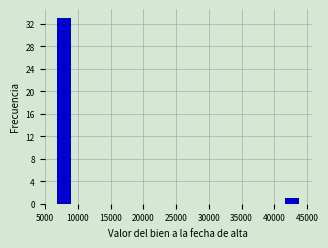

Which range on the x-axis has the tallest bar?

7000 to 9500